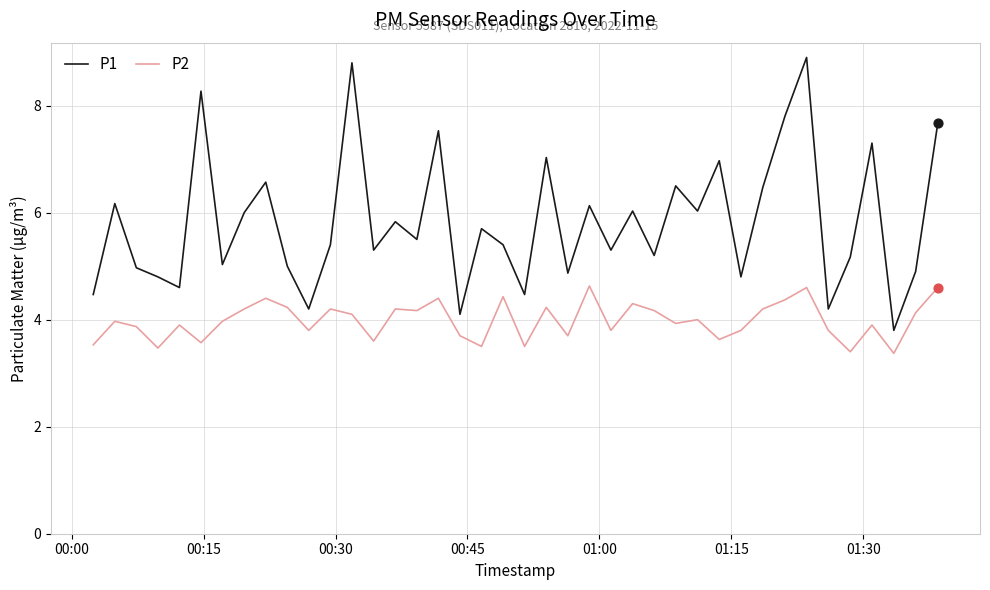

Which series has the widest spread of values?

P1